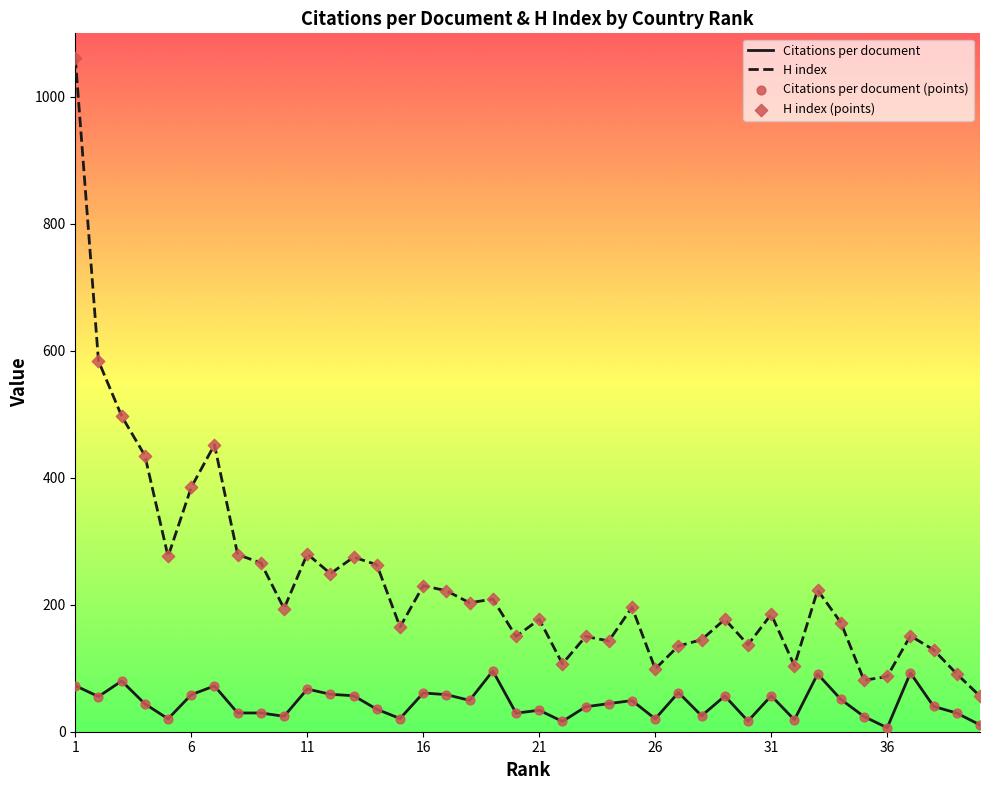

Which series has the largest total across all categories?

H index